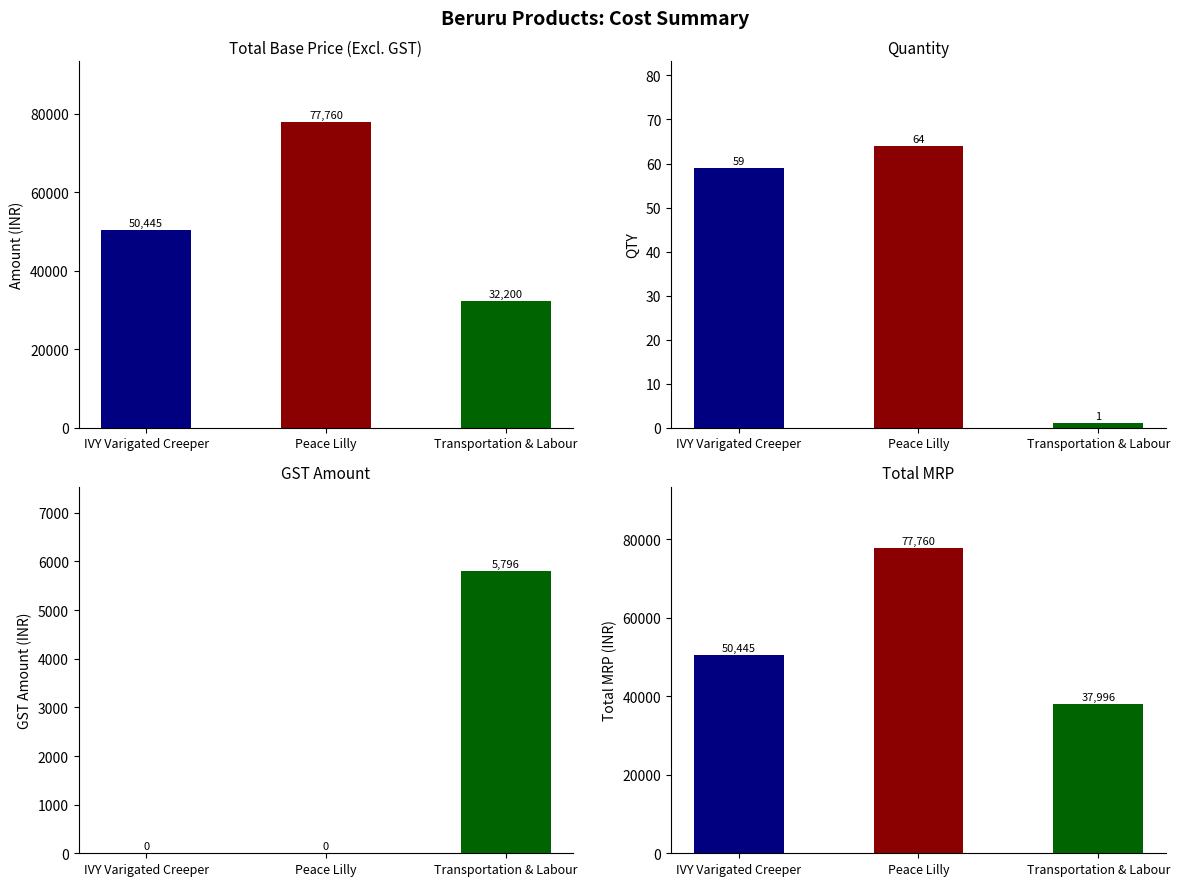

What is the sum of the Quantity values at Peace Lilly and IVY Varigated Creeper?

123